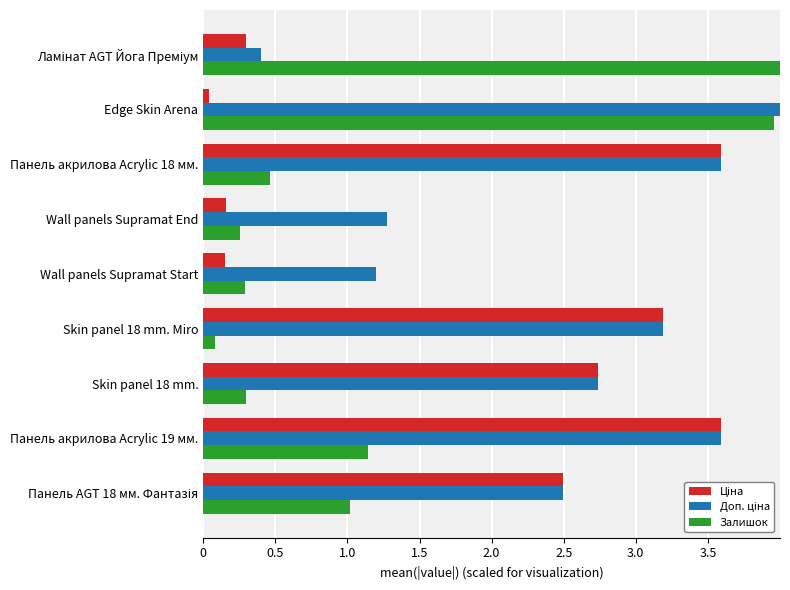

How many groups of bars are there?

9